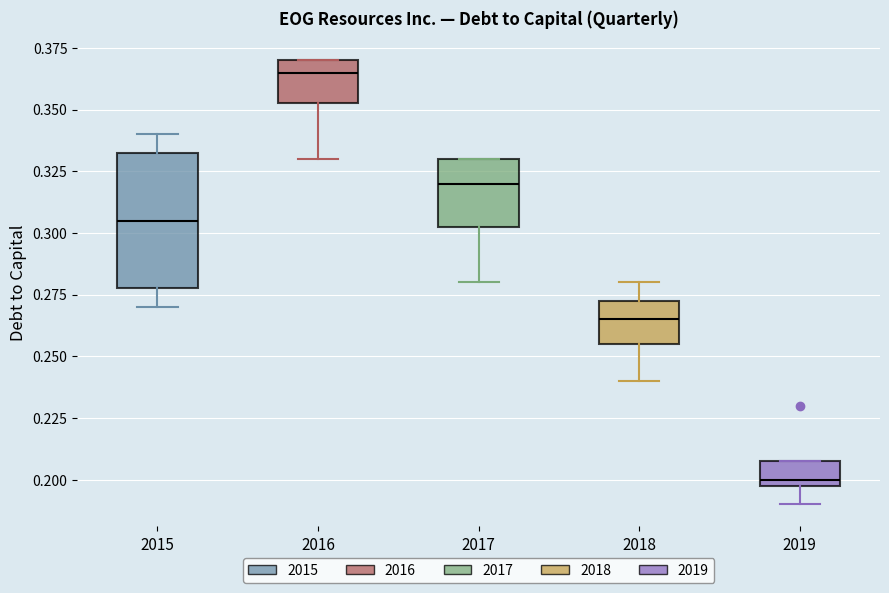

Where does the upper whisker of the box at x = 2015 end on the y-axis? The values are not printed on the chart, so give them approximately, as read against the axis.

0.340